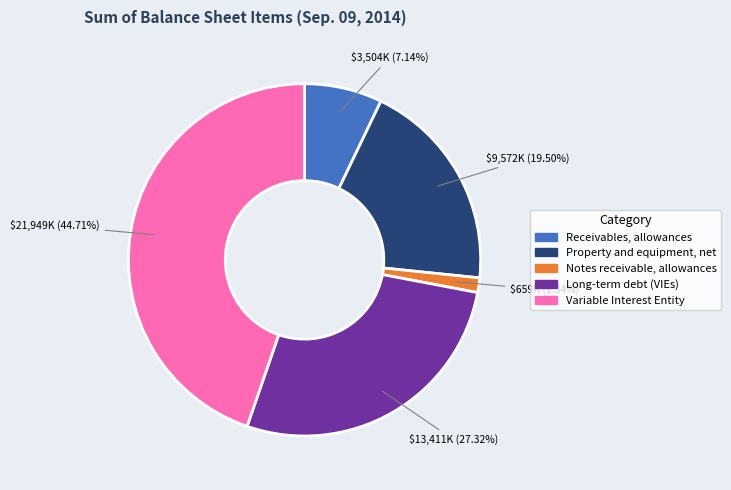

Which category has the biggest portion of the pie?

Variable Interest Entity